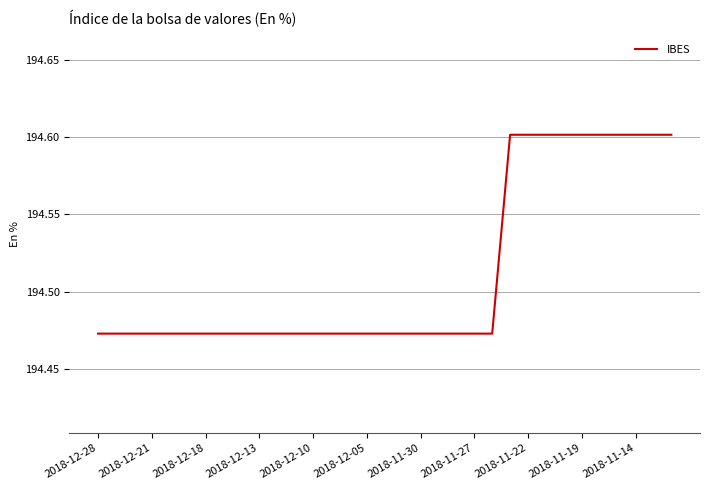

What is the maximum value shown in the chart?

194.6